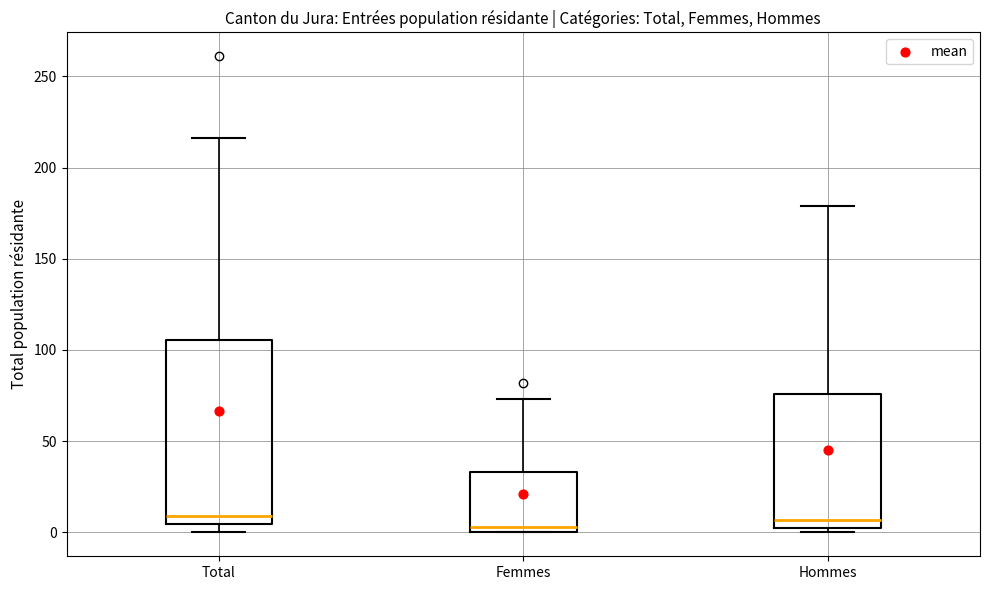

Comparing the boxes themselves (not the whiskers), which one is the tallest?

Total